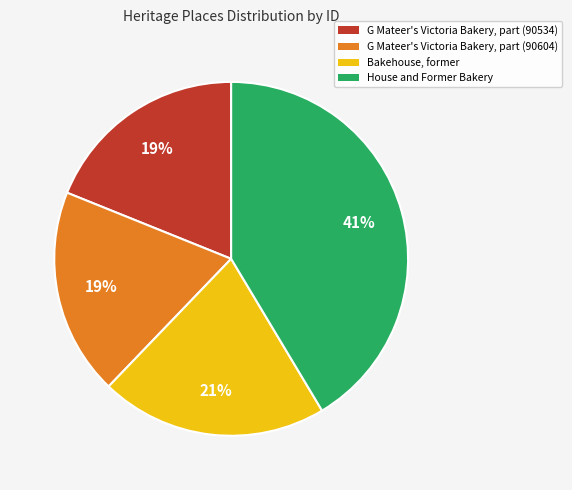

Is it true that G Mateer's Victoria Bakery, part (90534) is 13% of the pie?

False